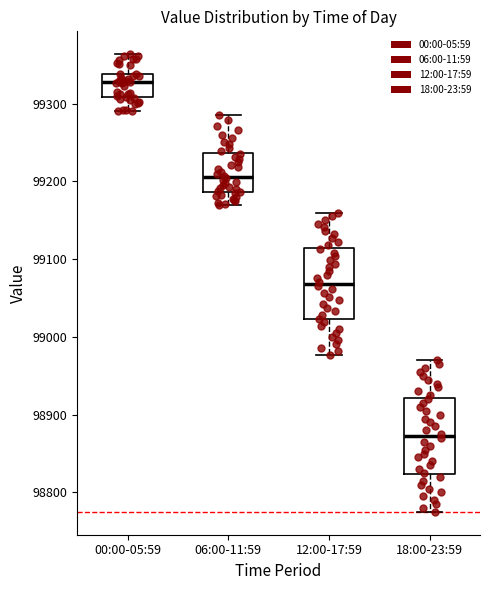

Which box has the lowest median line?

18:00-23:59